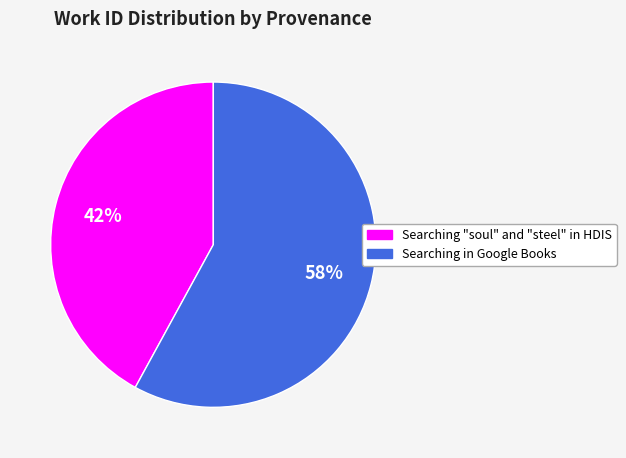

Combined, do Searching "soul" and "steel" in HDIS and Searching in Google Books account for over 50%?

Yes